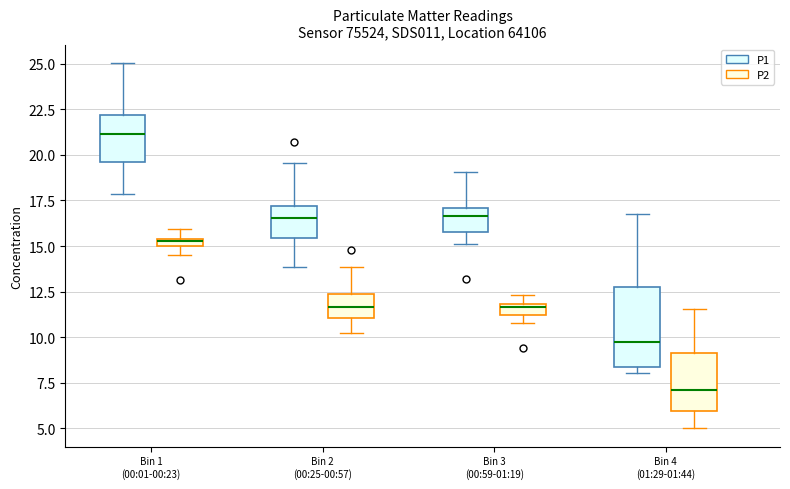

Where does the upper whisker of the box for Bin 4 (01:29-01:44) (P1) end on the y-axis? The values are not printed on the chart, so give them approximately, as read against the axis.

16.5